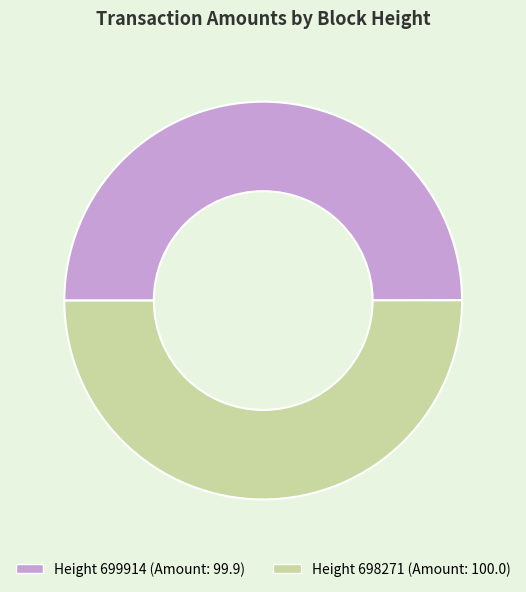

What is the smallest slice in the pie chart?

699914